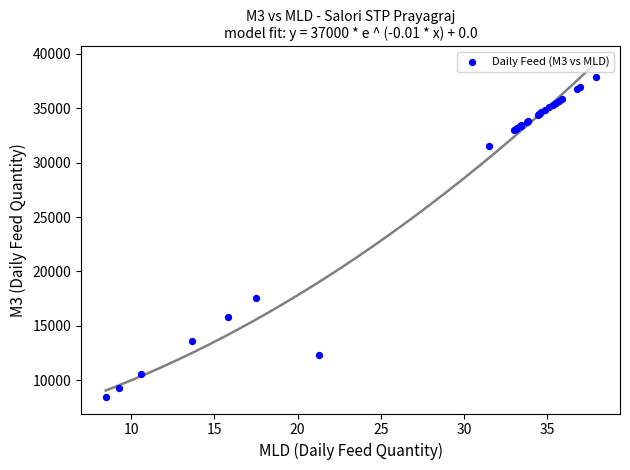

What Y value in the scatter plot is closest to 23190?

17530